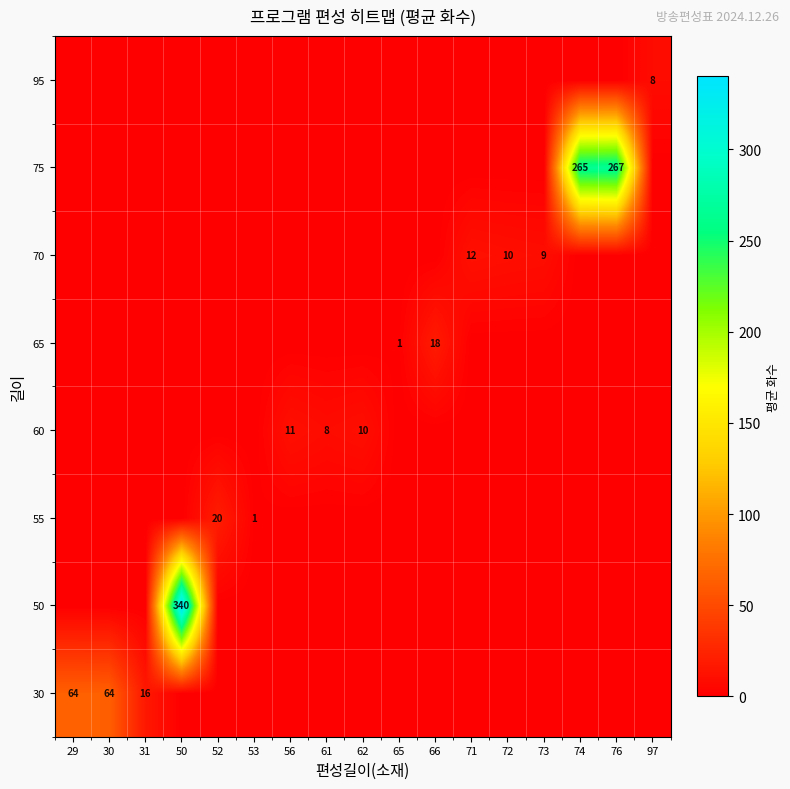

The 60 series shows 11 at 61. True or false?

False